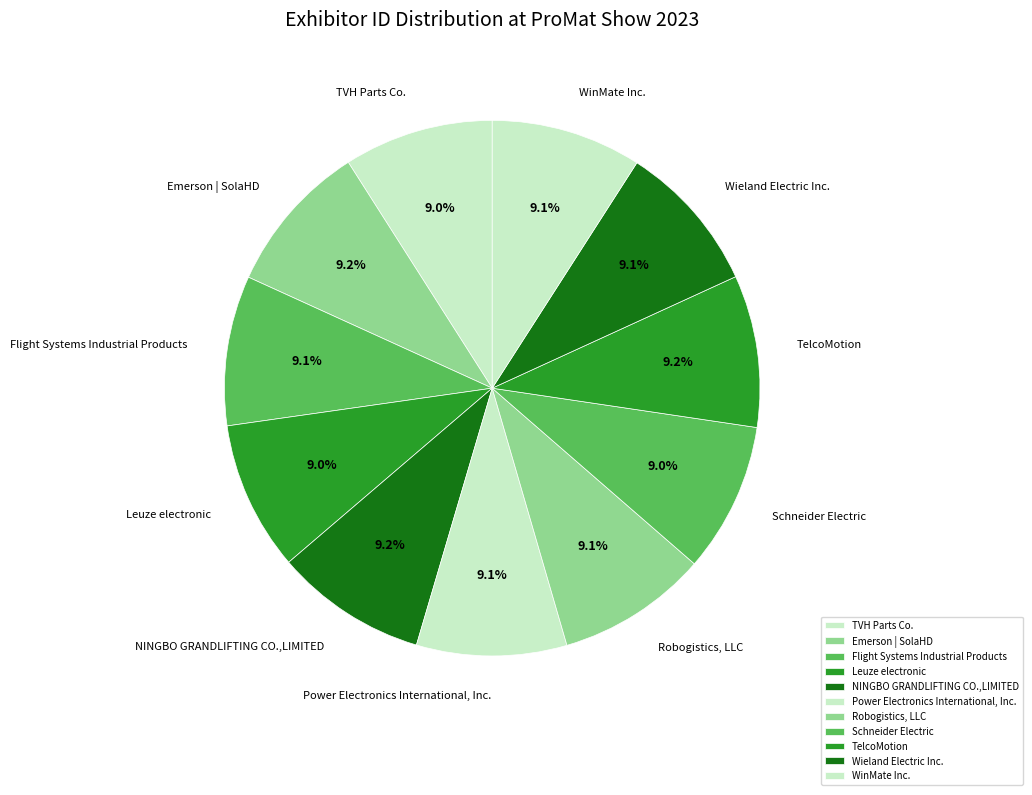

What percentage do Schneider Electric and Flight Systems Industrial Products together represent?

18.1%